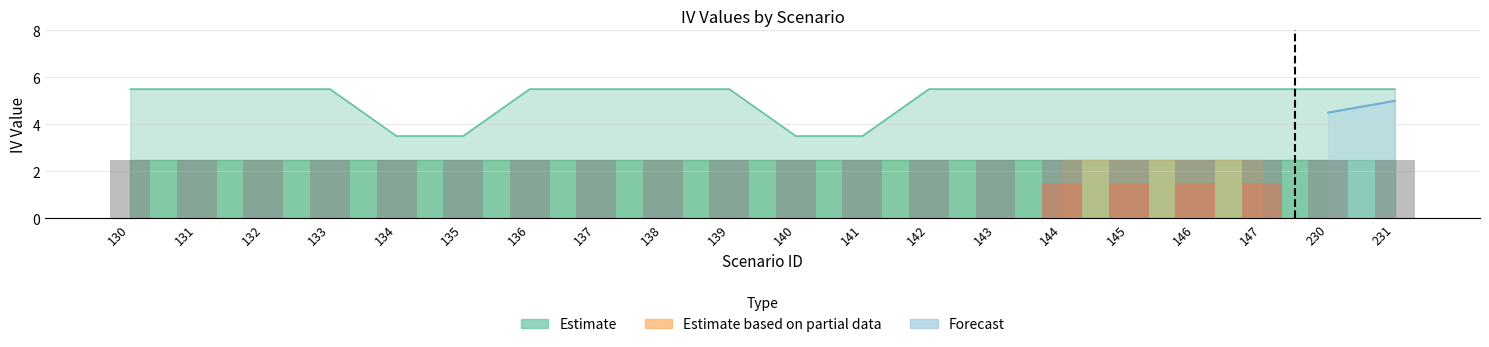

How many bars are there in each group?

6